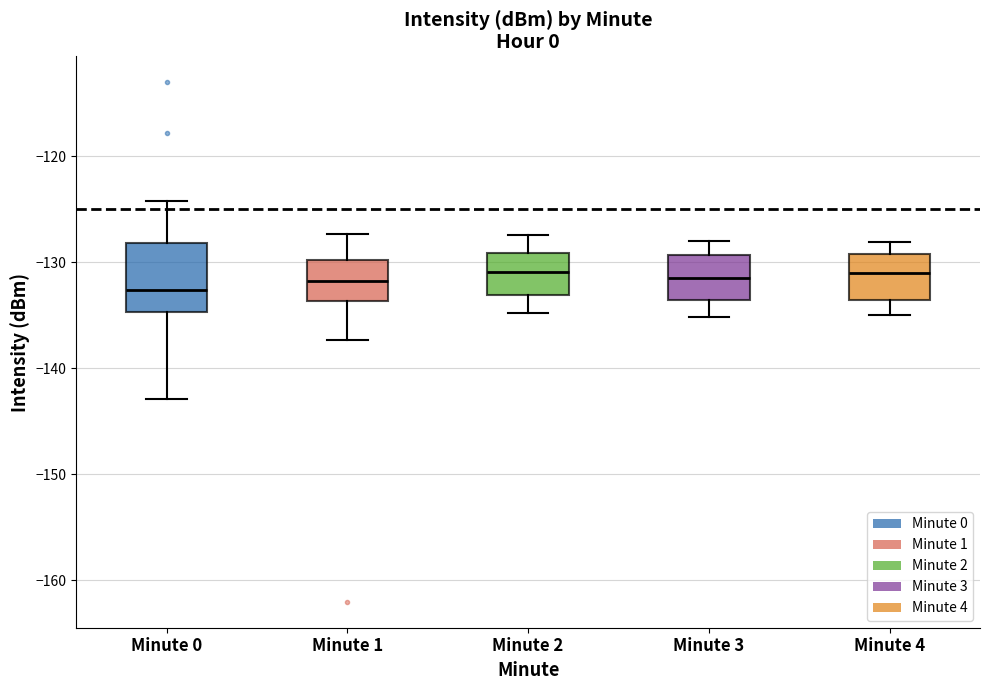

Where is the lower edge of the box for Minute 4 on the y-axis? The values are not printed on the chart, so give them approximately, as read against the axis.

-134